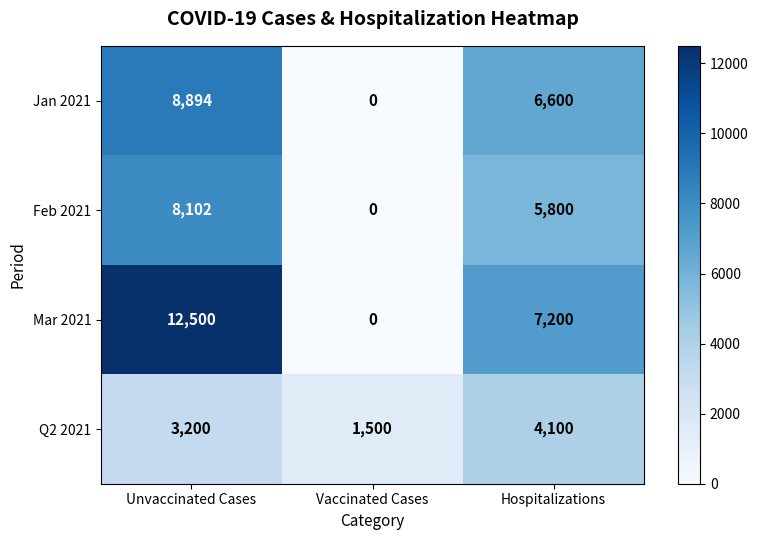

Is it true that Feb 2021 equals 5800 at Hospitalizations?

True